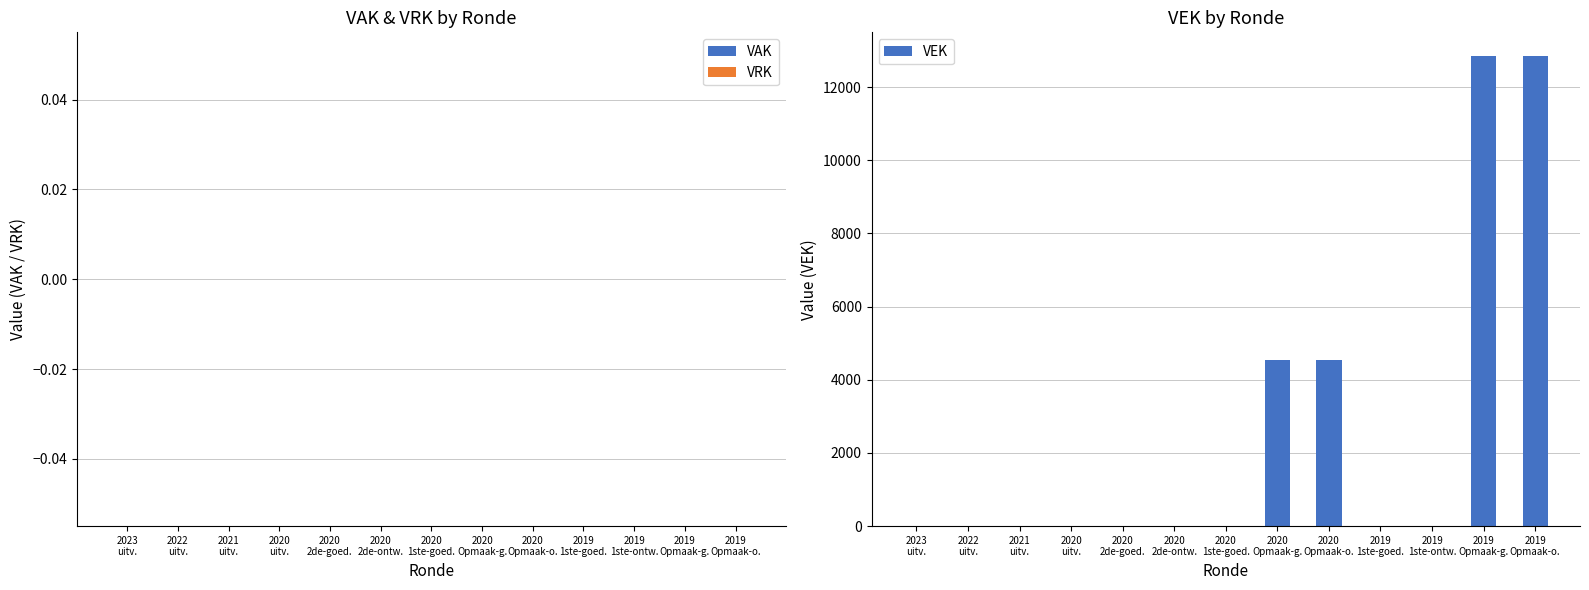

What is the sum of all values?

34808